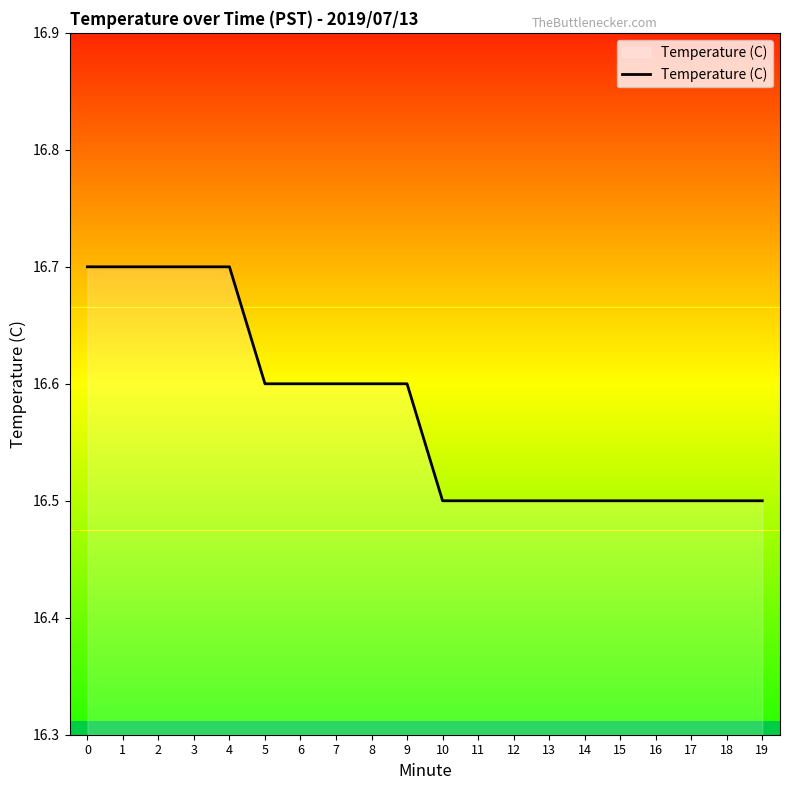

Does the chart display data point markers on the line(s)?

No